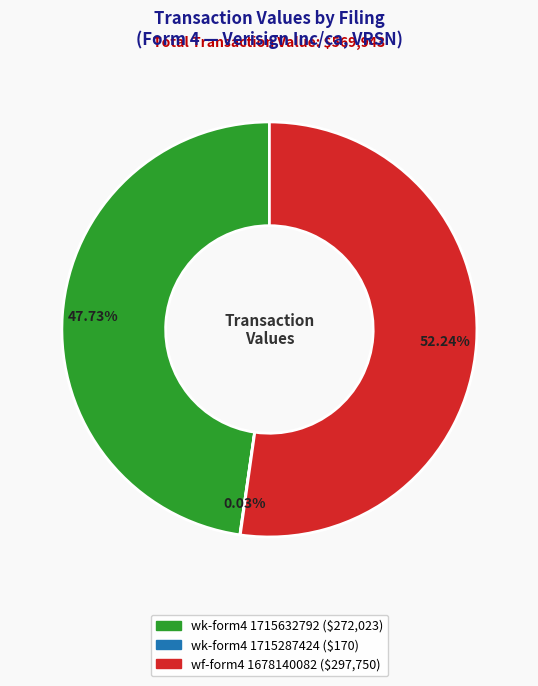

To the nearest percent, what is the average slice percentage?

33%